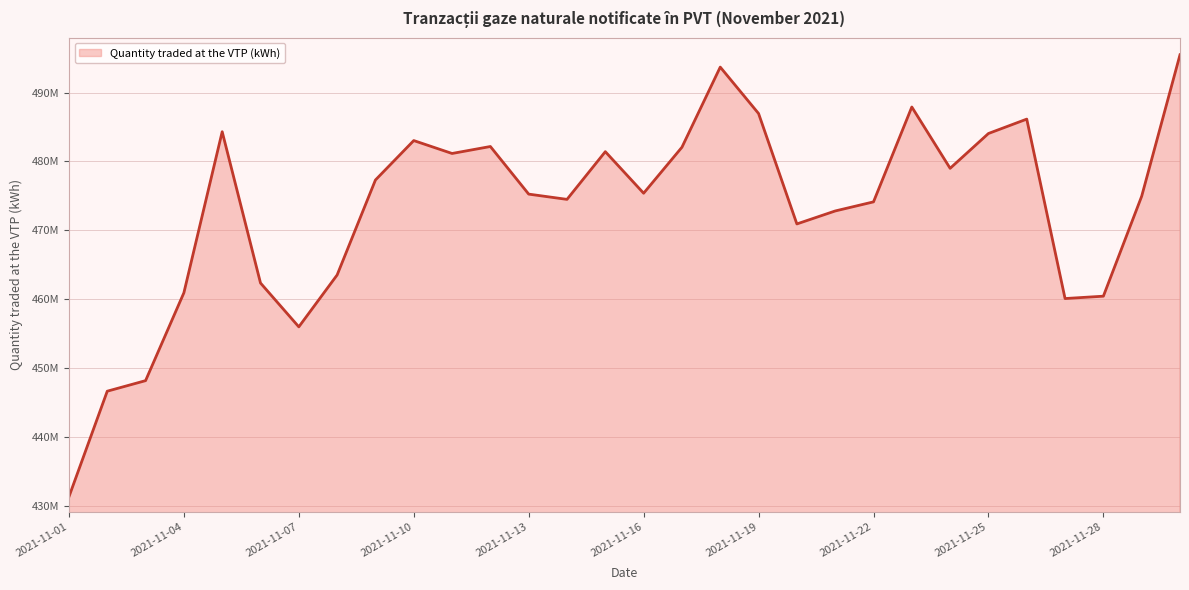

Reading left to right, list all the values displayed in this chart.

431332472.8	446660198.1	448191291.2	460939857.7	484322309.5	462361647.0	455999079.0	463529869.6	477314102.3	483038264.1	481164170.6	482175948.7	475265108.8	474501405.8	481426975.3	475394852.7	482069483.7	493702276.5	486964669.6	470935717.4	472818208.0	474139633.4	487909120.5	479008688.8	484063235.9	486151683.2	460108234.6	460450710.9	474956211.3	495493192.5